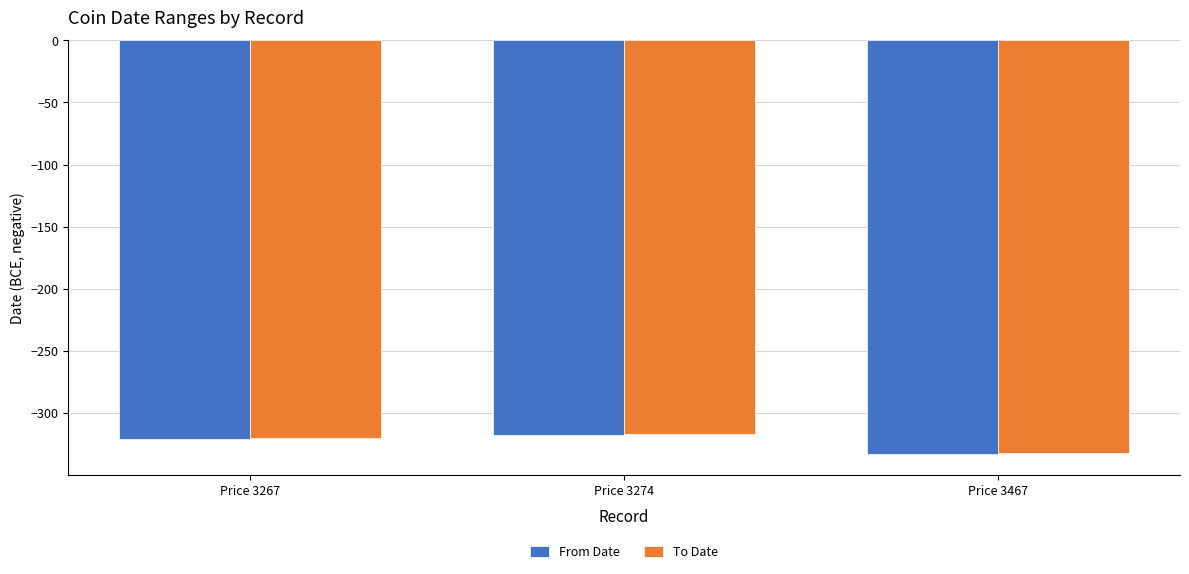

Where does the To Date series first go above -320?

Price 3274